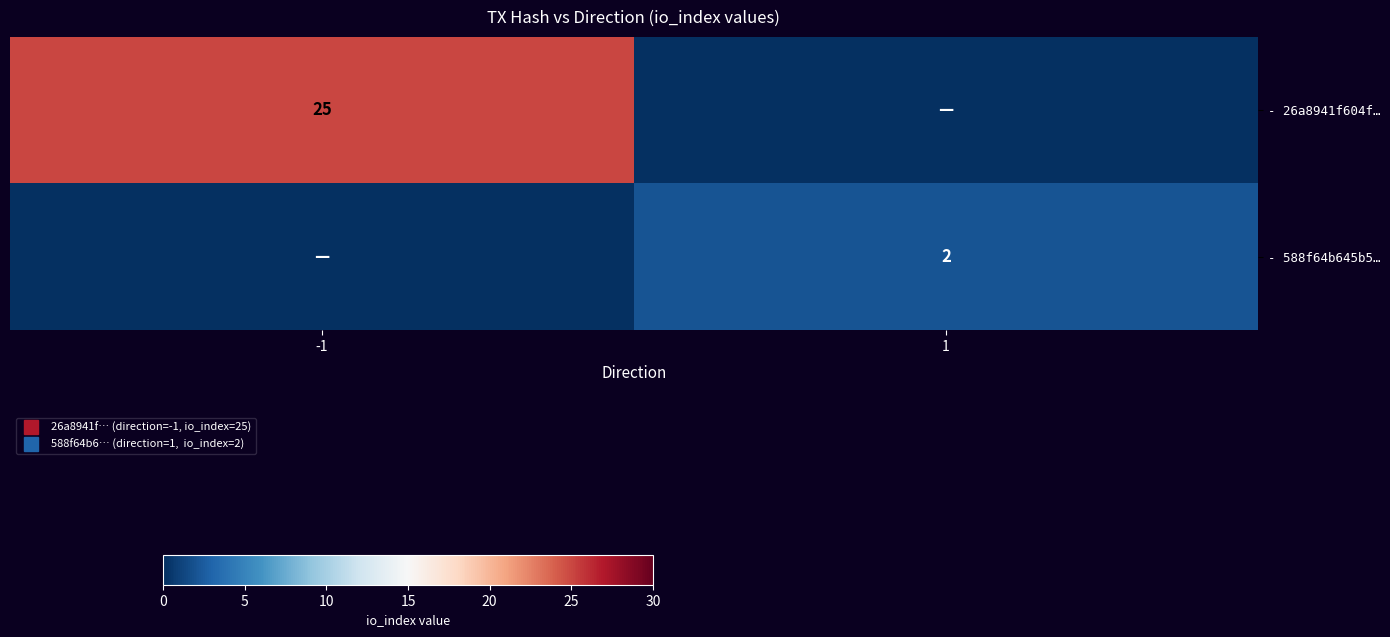

What is the spread (max minus min) of values at -1?

25